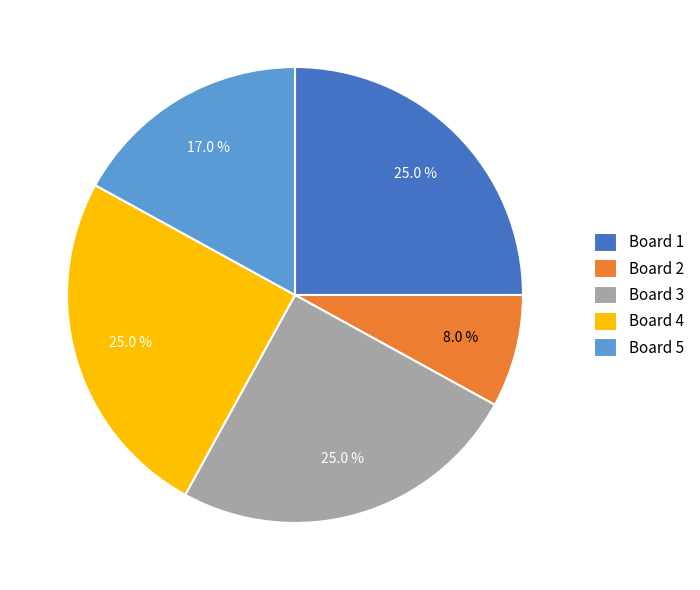

Between Board 2 and Board 1, which is larger?

Board 1